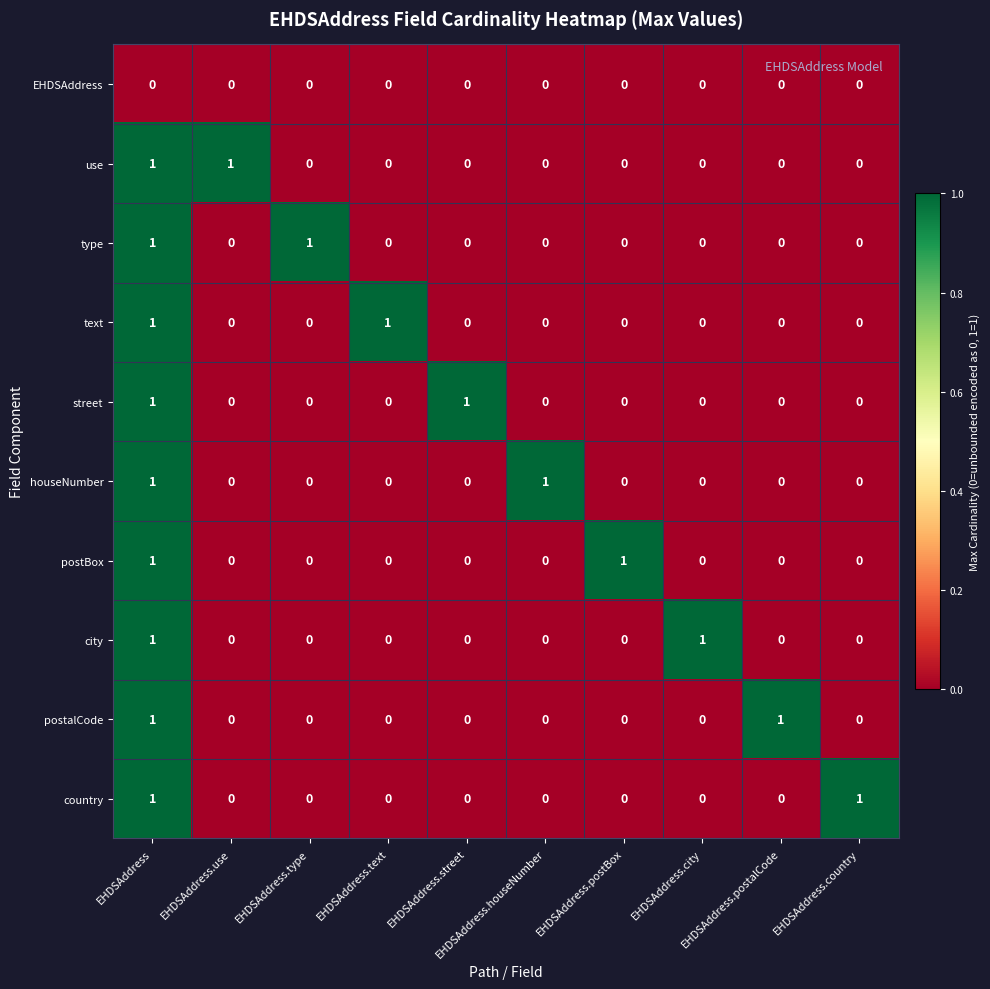

At how many categories does at least one series exceed 0?

10